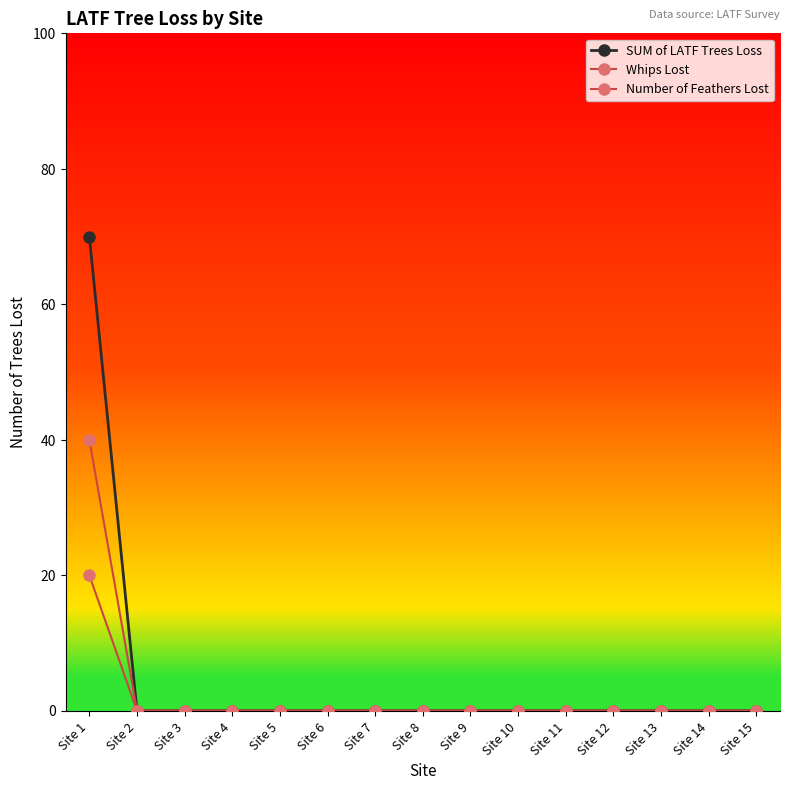

What is the difference between the maximum and minimum values in the SUM of LATF Trees Loss series?

70